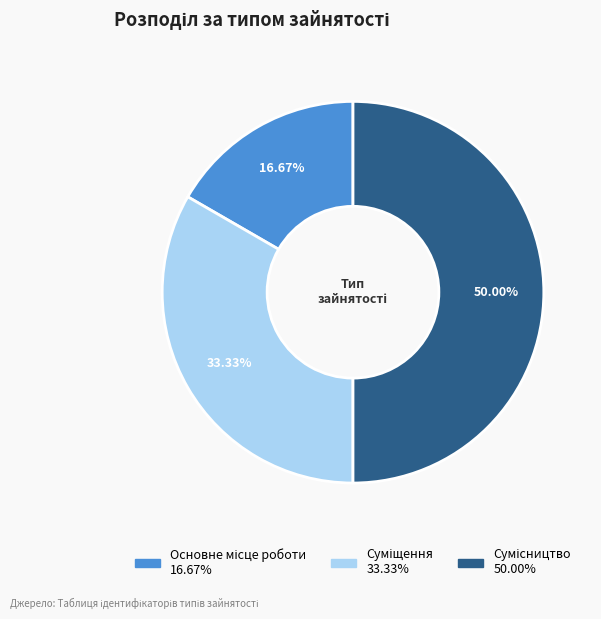

To the nearest percent, what is the average slice percentage?

33%